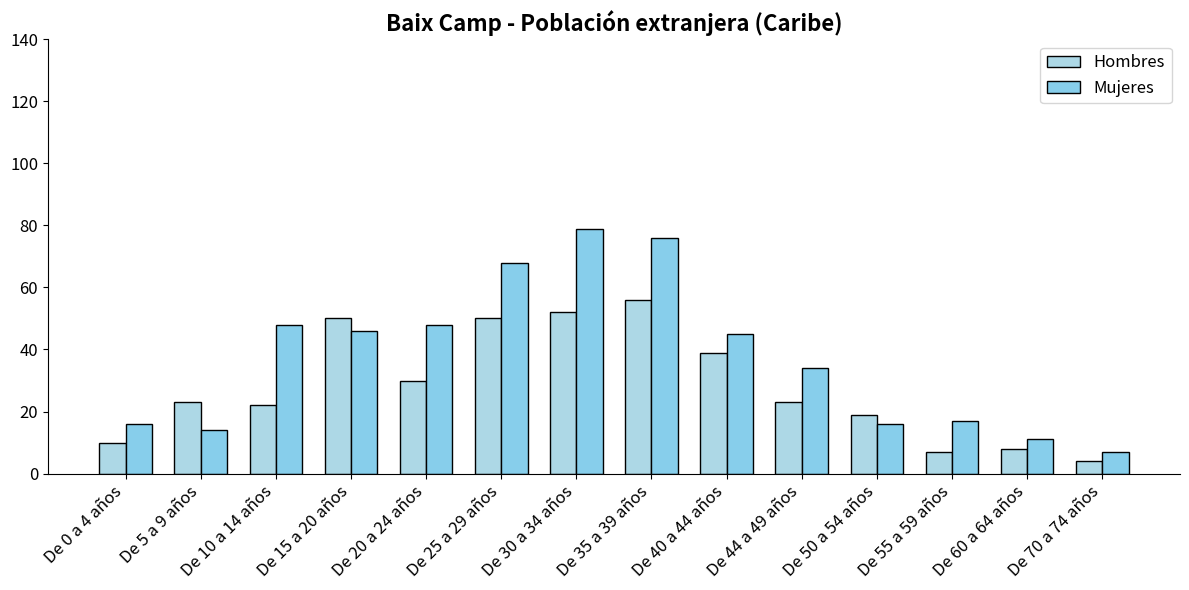

What is the greatest value displayed?

79